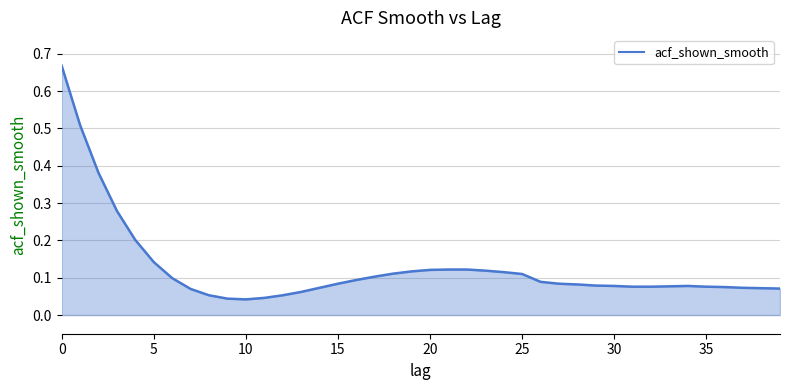

Does the chart have visible grid lines?

Yes